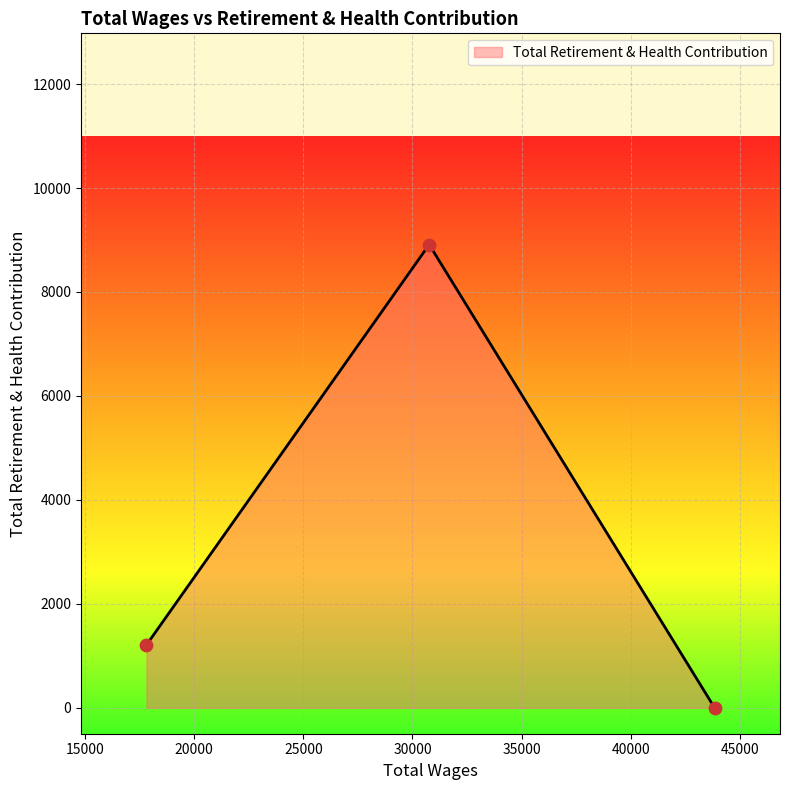

What is the maximum value shown in the chart?

8912